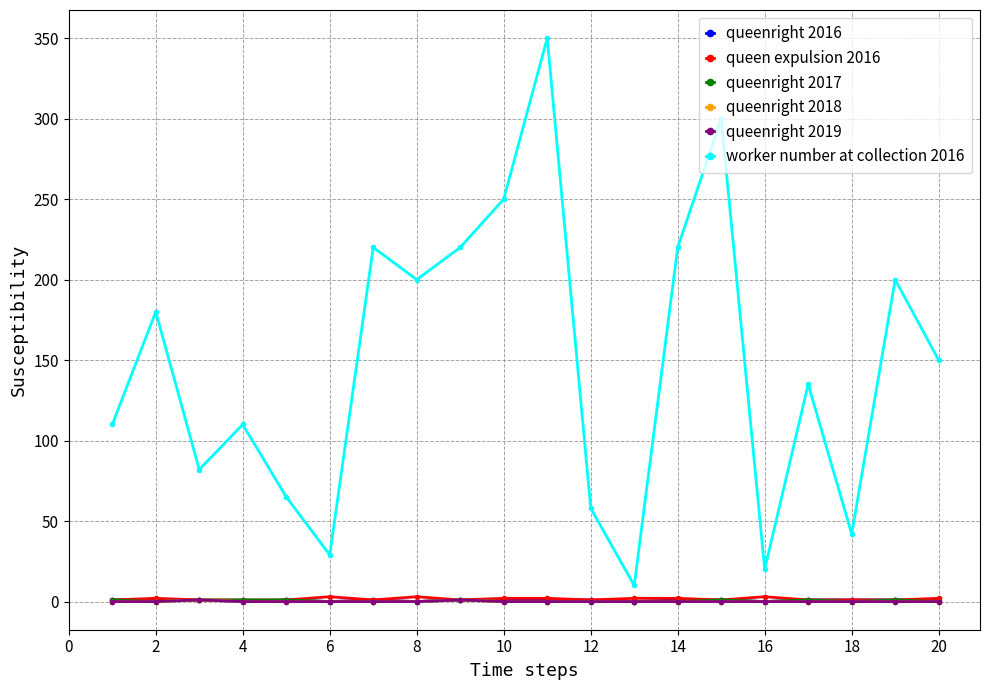

What is the difference between the second highest and minimum values in the worker number at collection 2016 series?

290